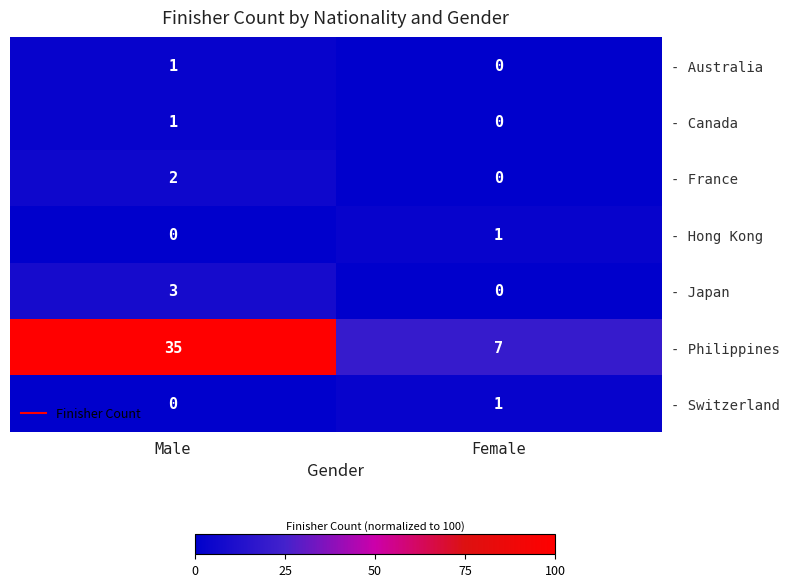

What is the difference between the highest and lowest values at Male?

35